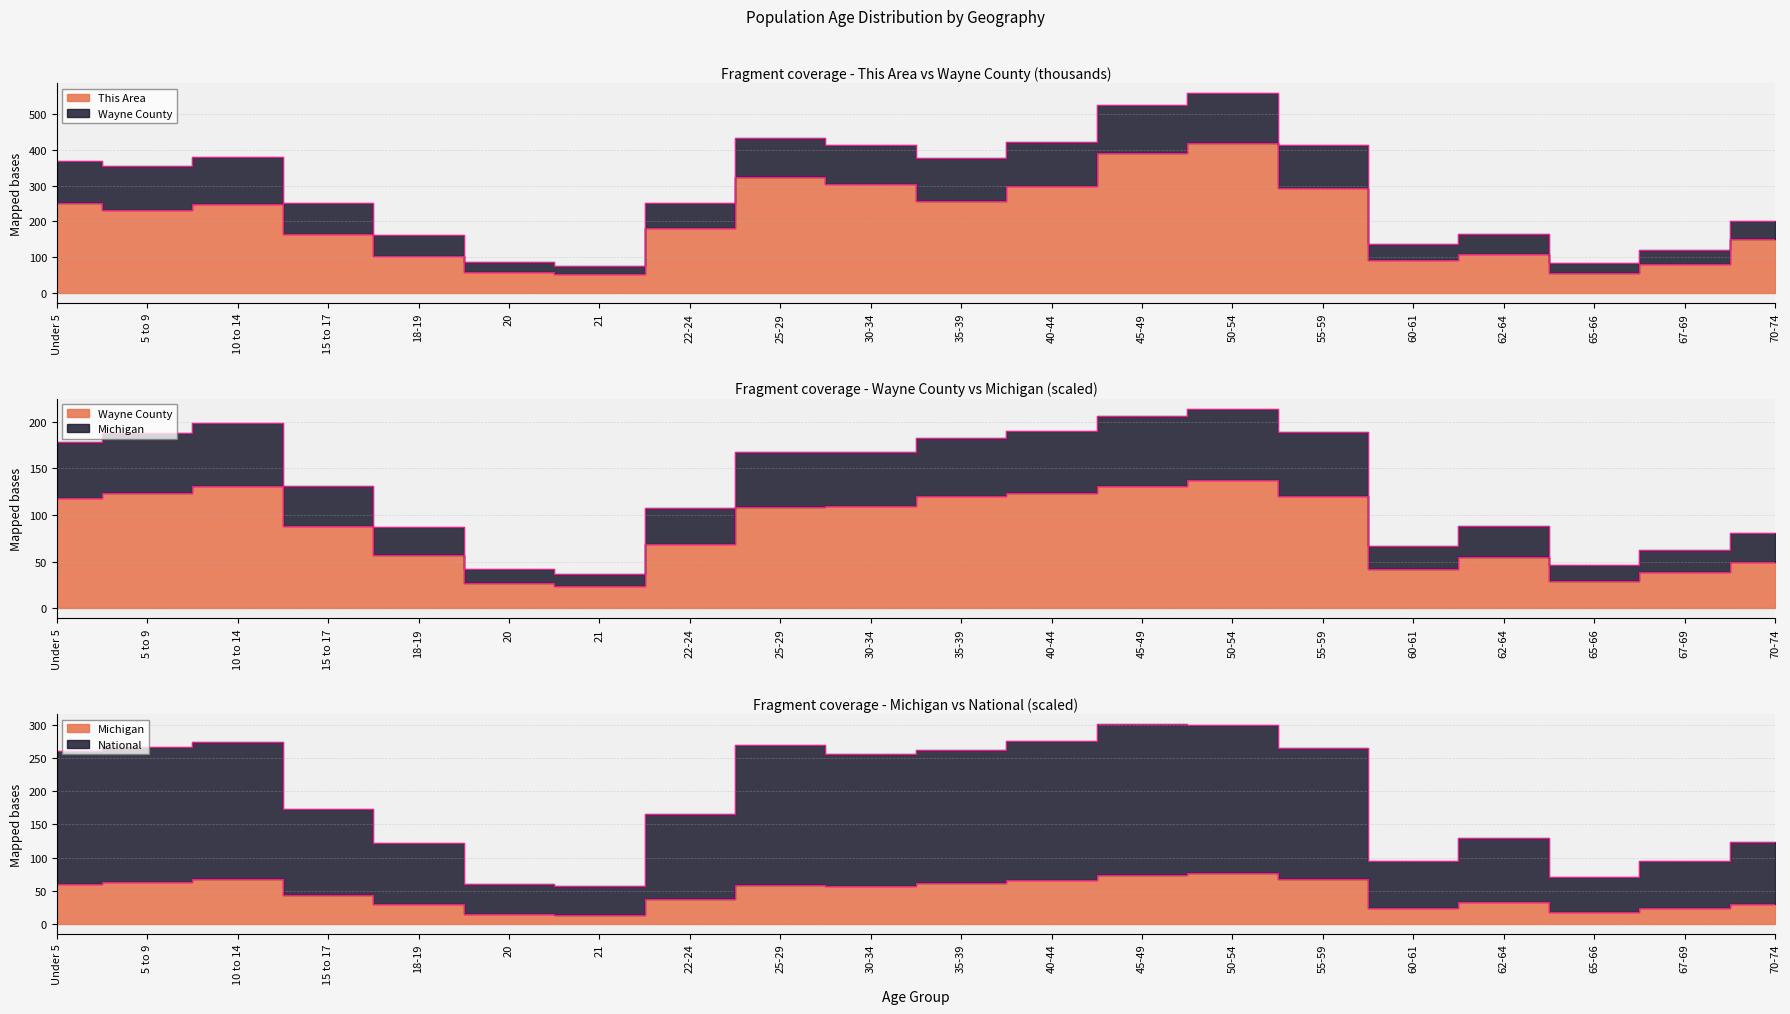

List the series in order of their peak value, lowest first.

Michigan, Wayne County, National, This Area